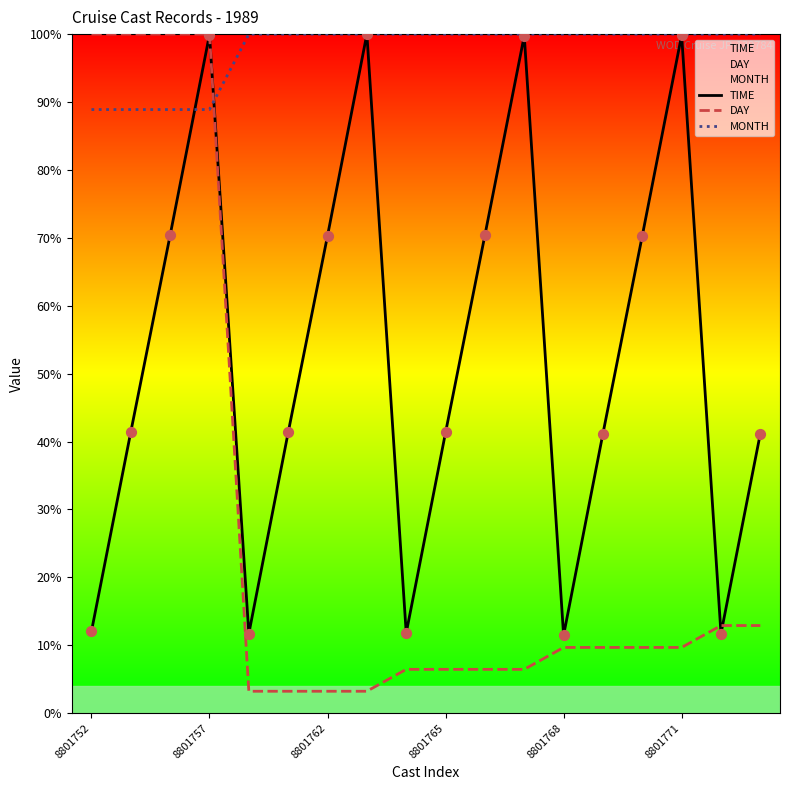

Is the value of MONTH at 8801752 greater than the value of TIME at 13?

Yes